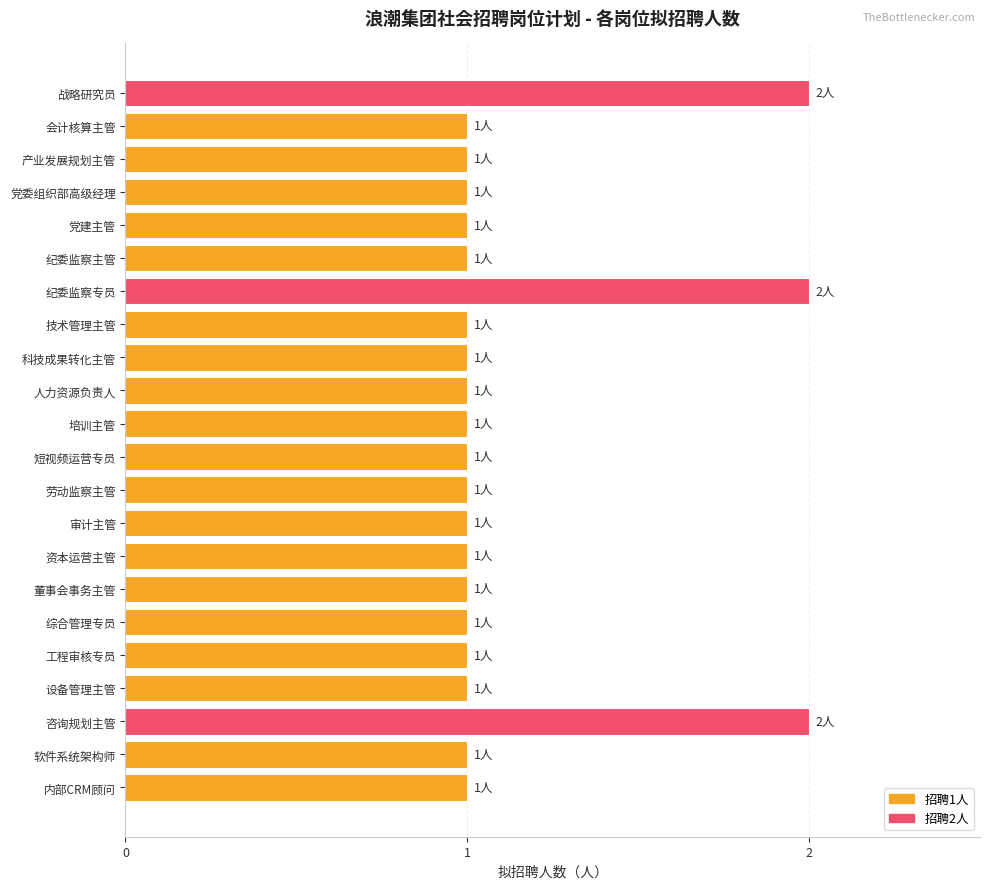

Approximately how many times larger is the value at 人力资源负责人 compared to 纪委监察主管?

1.0